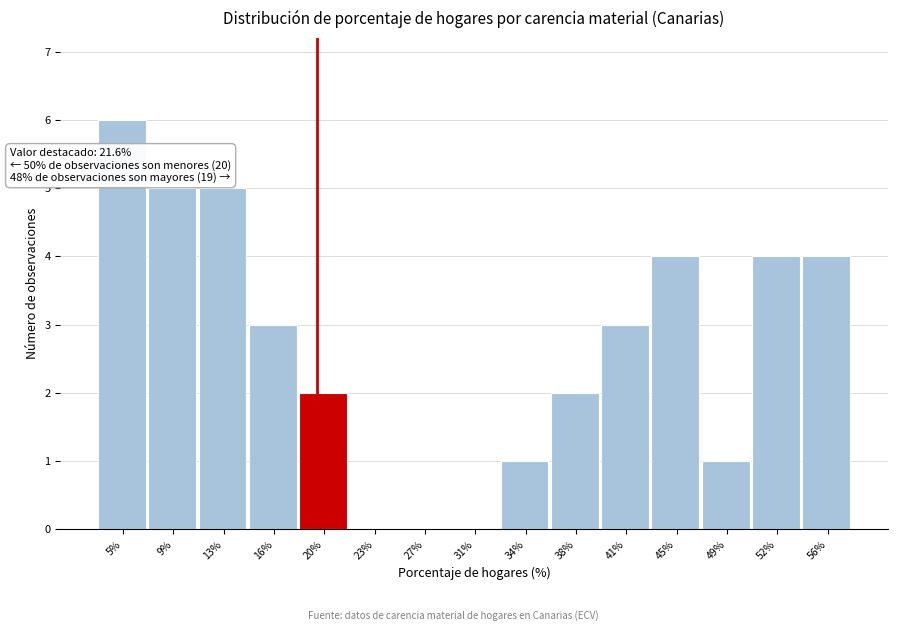

Reading right to left, extract all data points from this chart.

56%=4	52%=4	49%=1	45%=4	41%=3	38%=2	34%=1	31%=0	27%=0	23%=0	20%=2	16%=3	13%=5	9%=5	5%=6